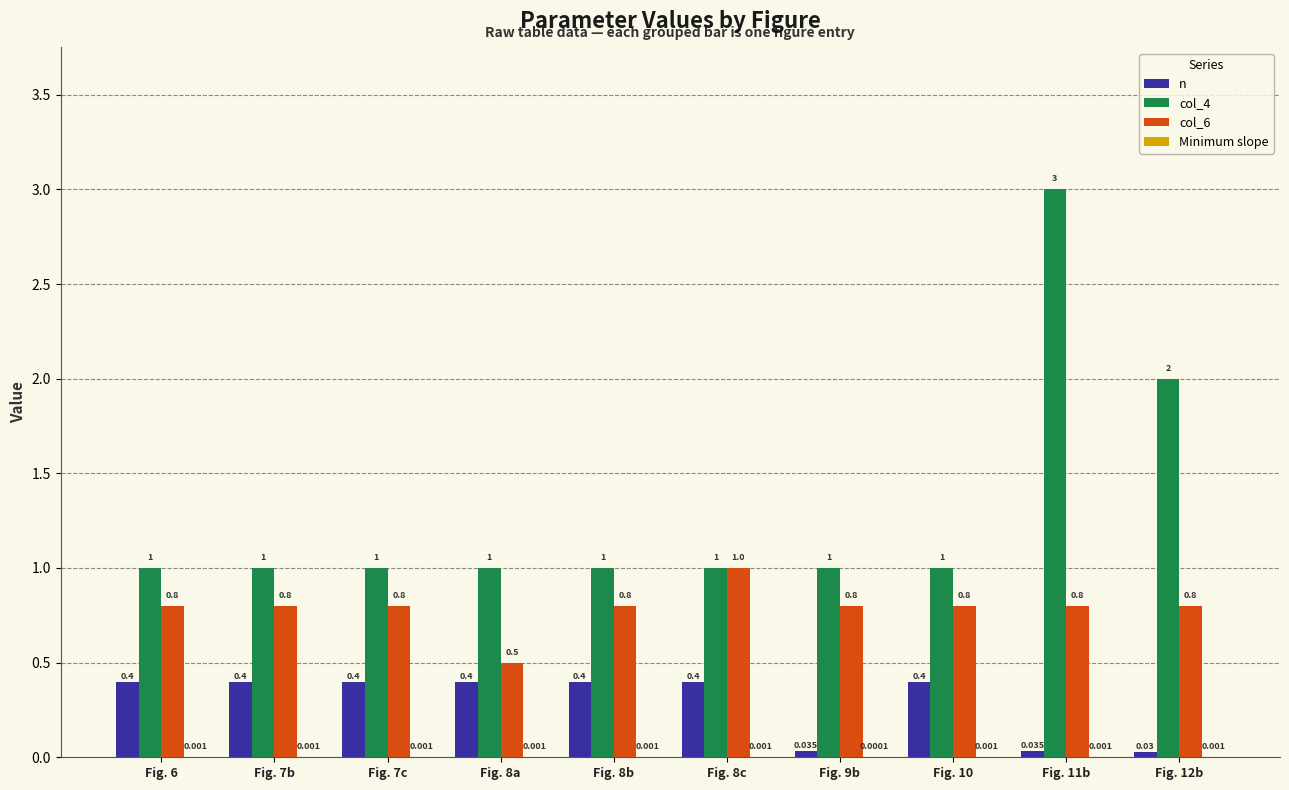

Count the number of categories in the chart.

10